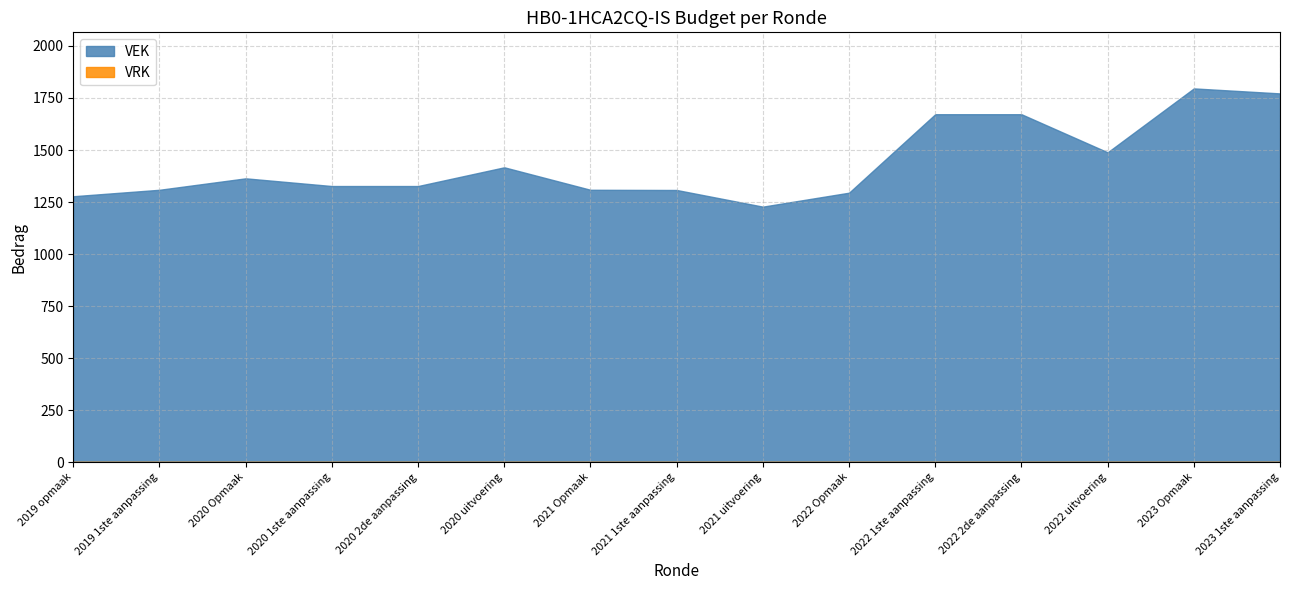

Count the number of data series in this chart.

2